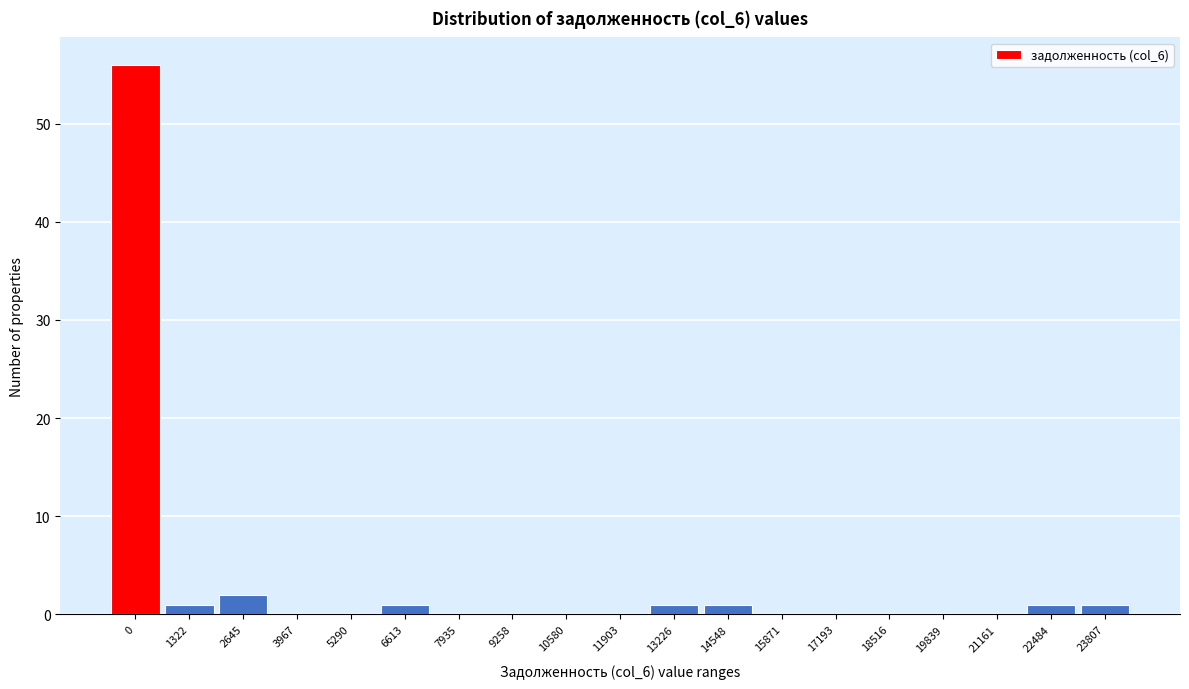

Reading left to right, extract all data points from this chart.

0=56	1322=1	2645=2	3967=0	5290=0	6613=1	7935=0	9258=0	10580=0	11903=0	13226=1	14548=1	15871=0	17193=0	18516=0	19839=0	21161=0	22484=1	23807=1